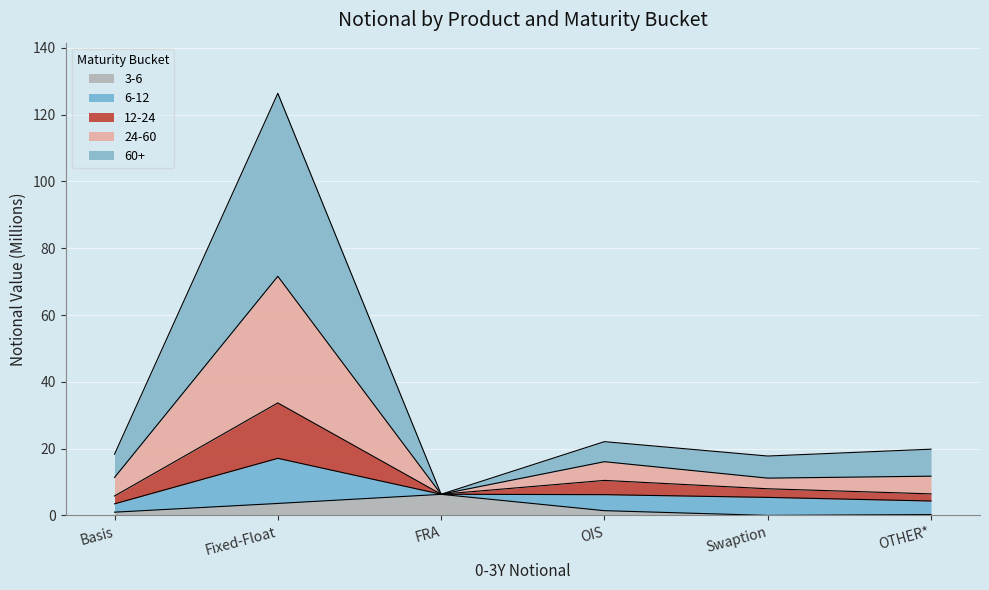

At which category is the sum across all series the highest?

Fixed-Float